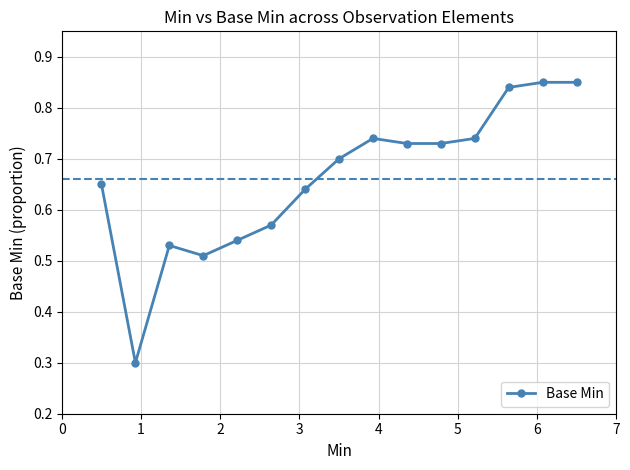

True or false: the data has more than 0 interior local peaks.

True